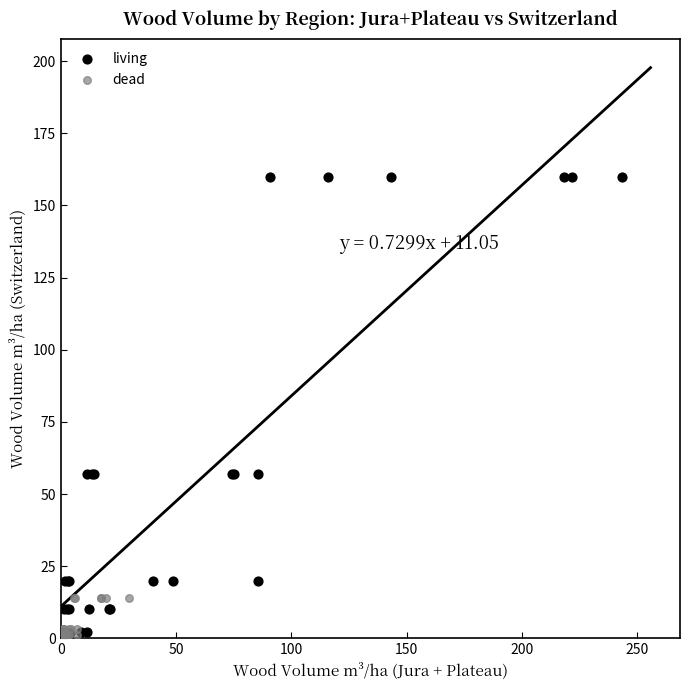

Which series has the largest Y range (max minus min)?

living